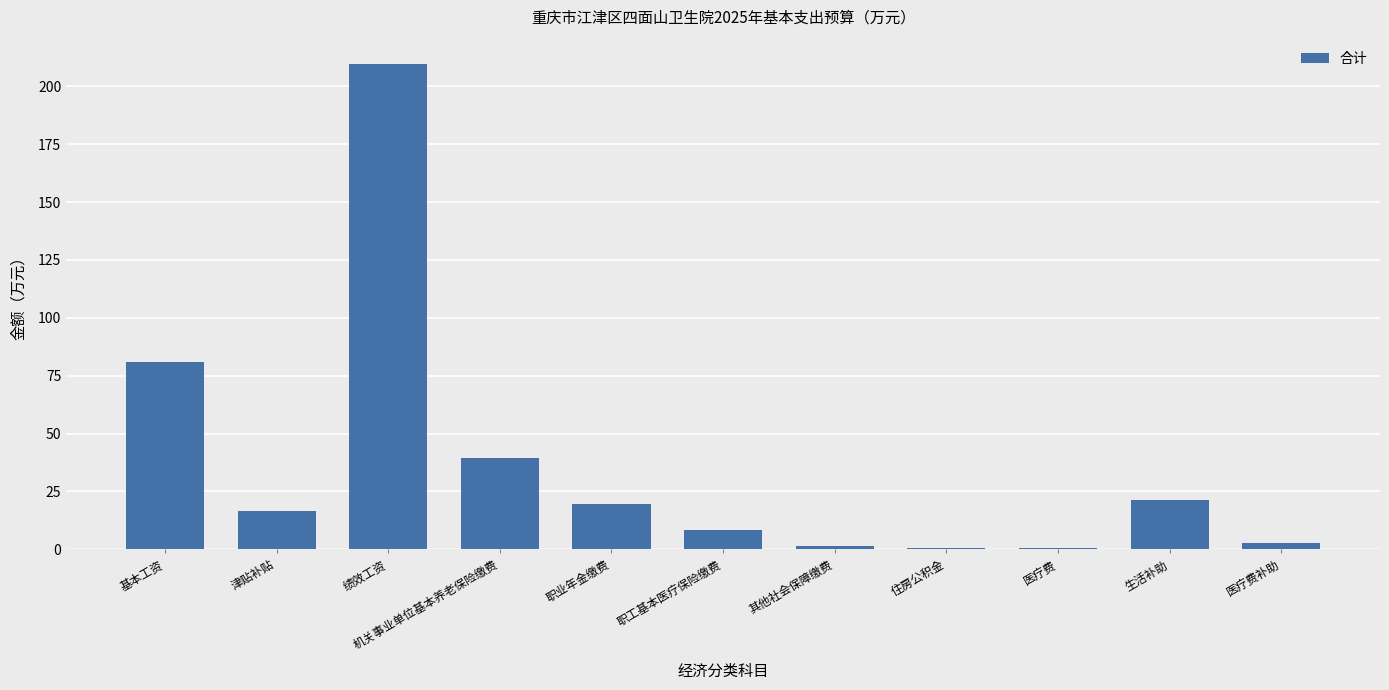

Does the chart contain stacked bars?

No